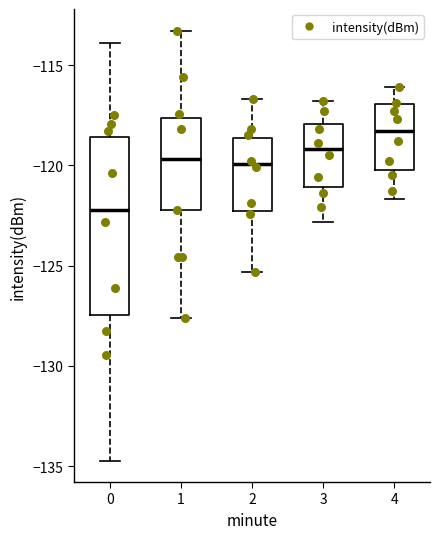

Reading left to right, read every box against the y-axis: the position of its median line, the range the box covers, and the ends of its whiskers. The values are not printed on the chart, so give them approximately, as read against the axis.

0: median -122.0, box -127.5 to -118.5, whiskers -134.5 to -114.0
1: median -119.5, box -122.0 to -117.5, whiskers -127.5 to -113.5
2: median -120.0, box -122.5 to -118.5, whiskers -125.5 to -116.5
3: median -119.0, box -121.0 to -118.0, whiskers -123.0 to -117.0
4: median -118.5, box -120.0 to -117.0, whiskers -121.5 to -116.0